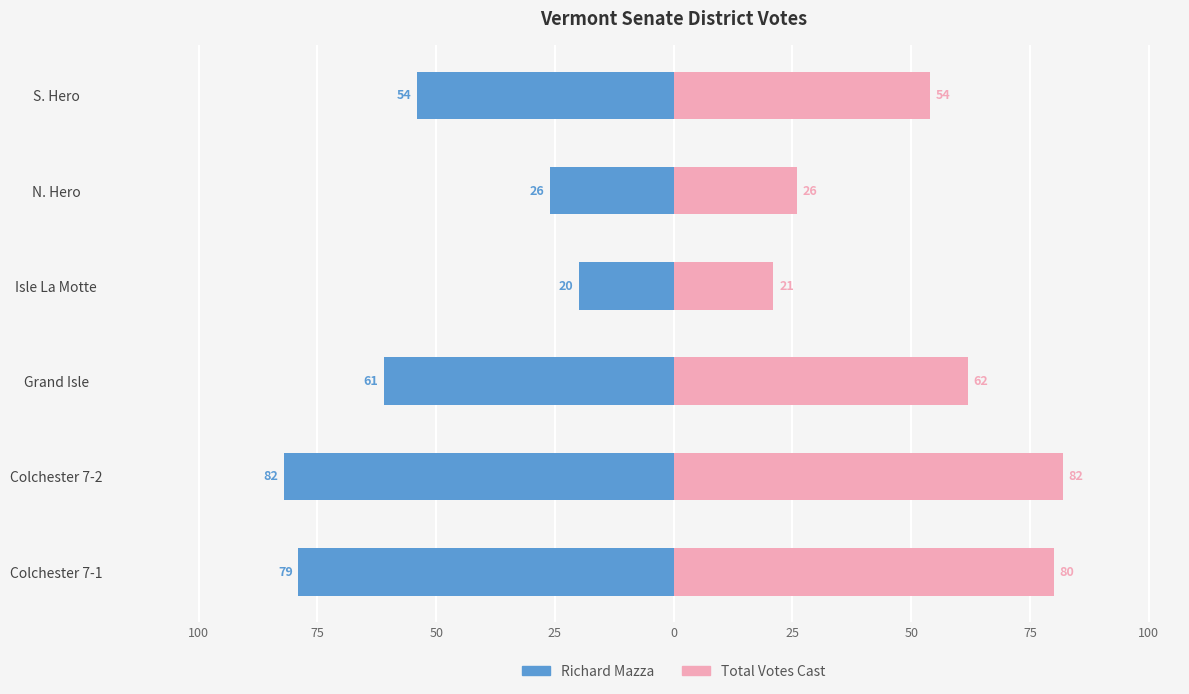

What is the value of the Richard Mazza bar at the 3rd from the left?

-61